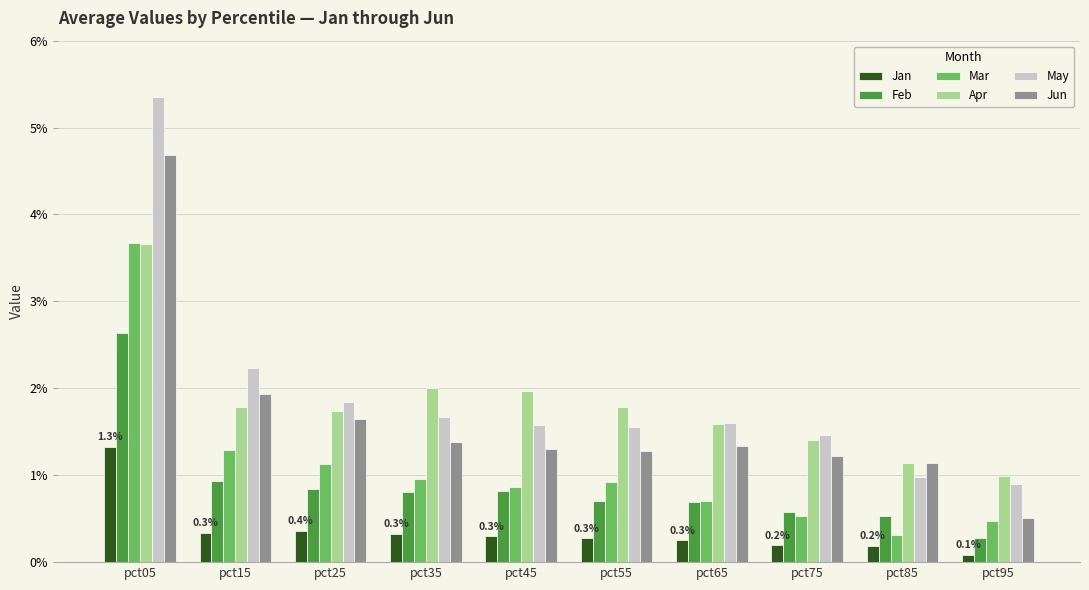

At which label is Jan closest to 0?

pct95